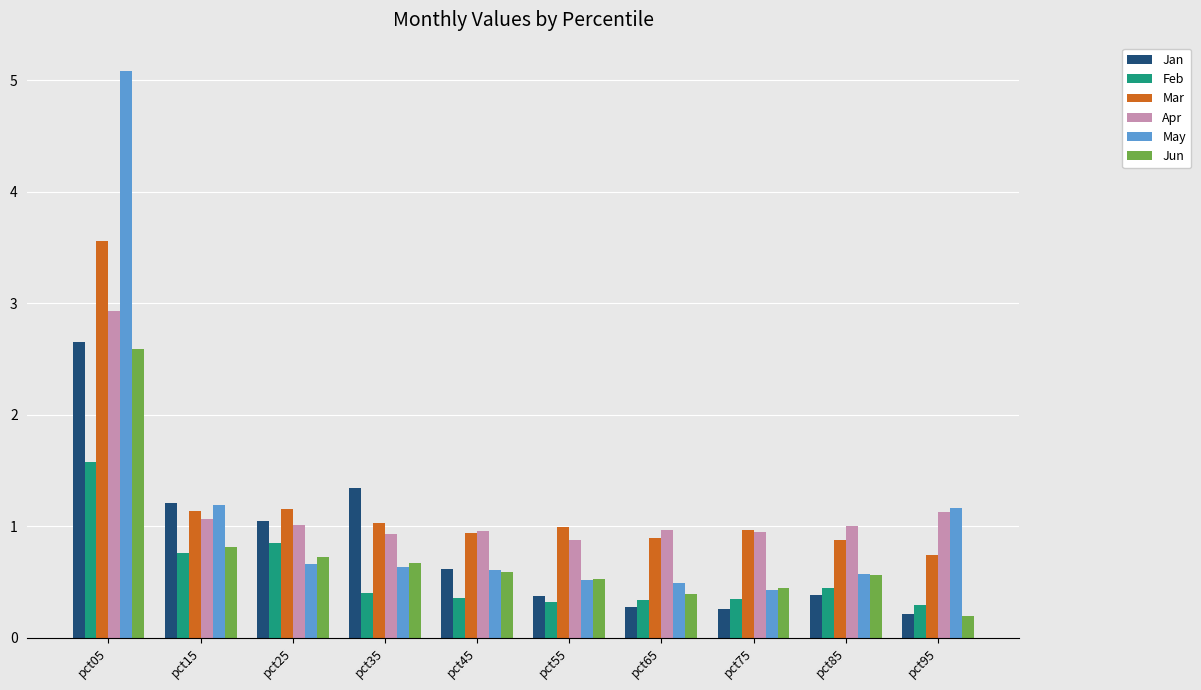

How many distinct data groups are displayed?

6